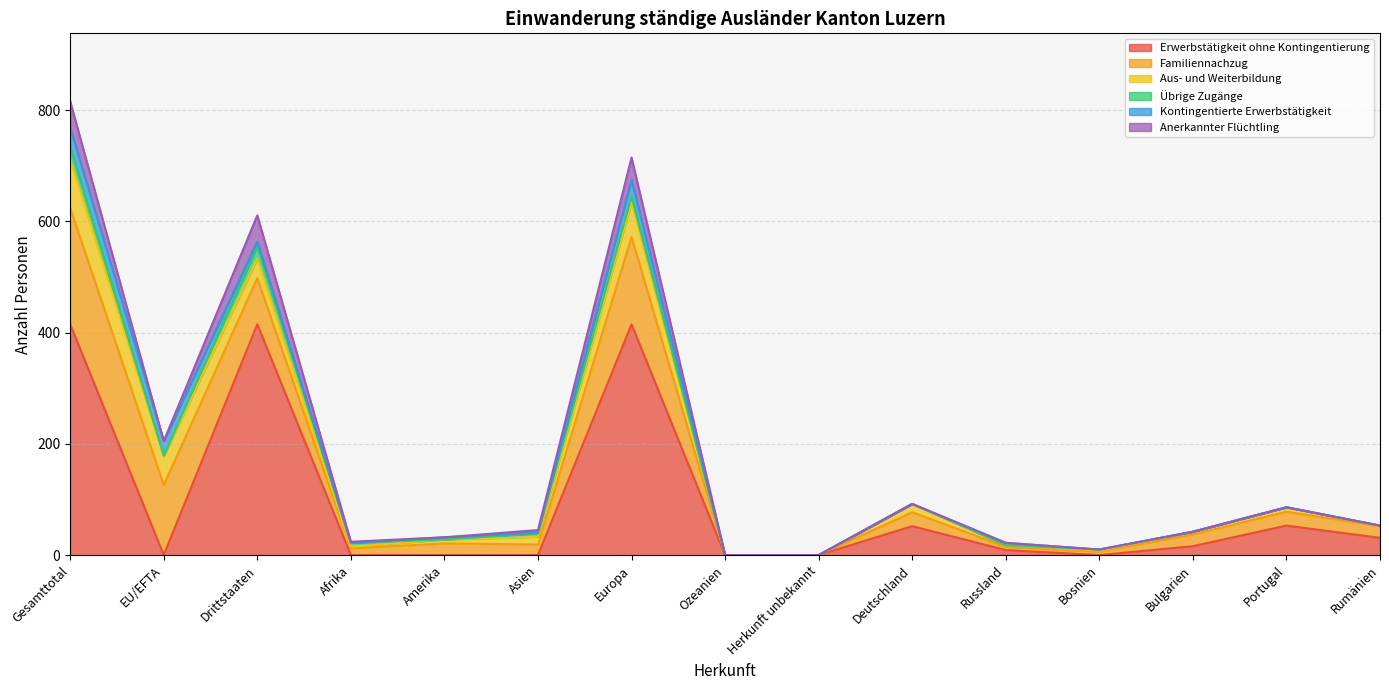

Where is Aus- und Weiterbildung nearest to the value 43?

Drittstaaten